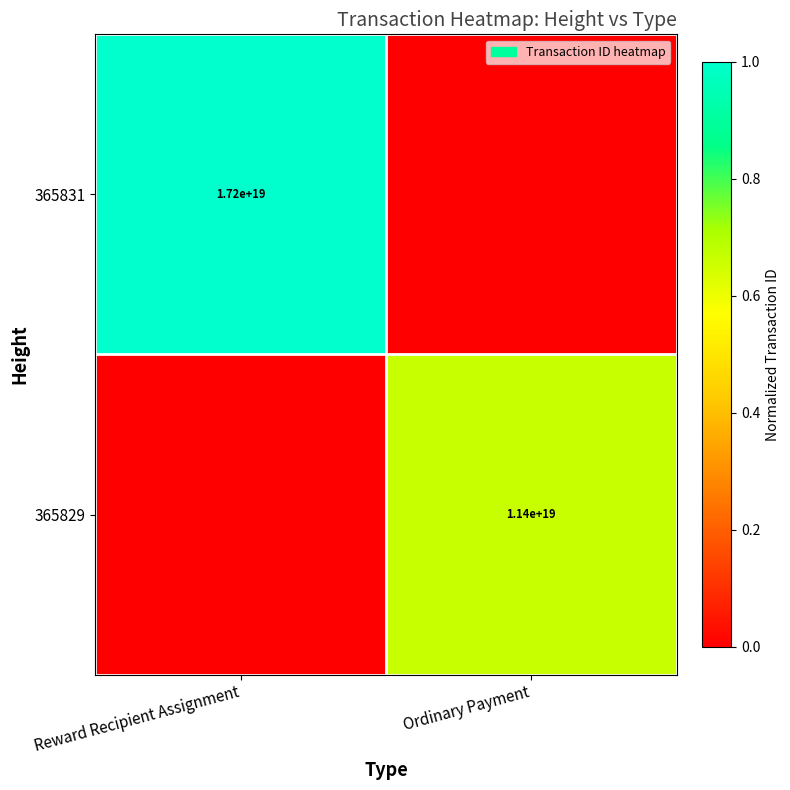

What is the maximum value shown in the chart?

1.0